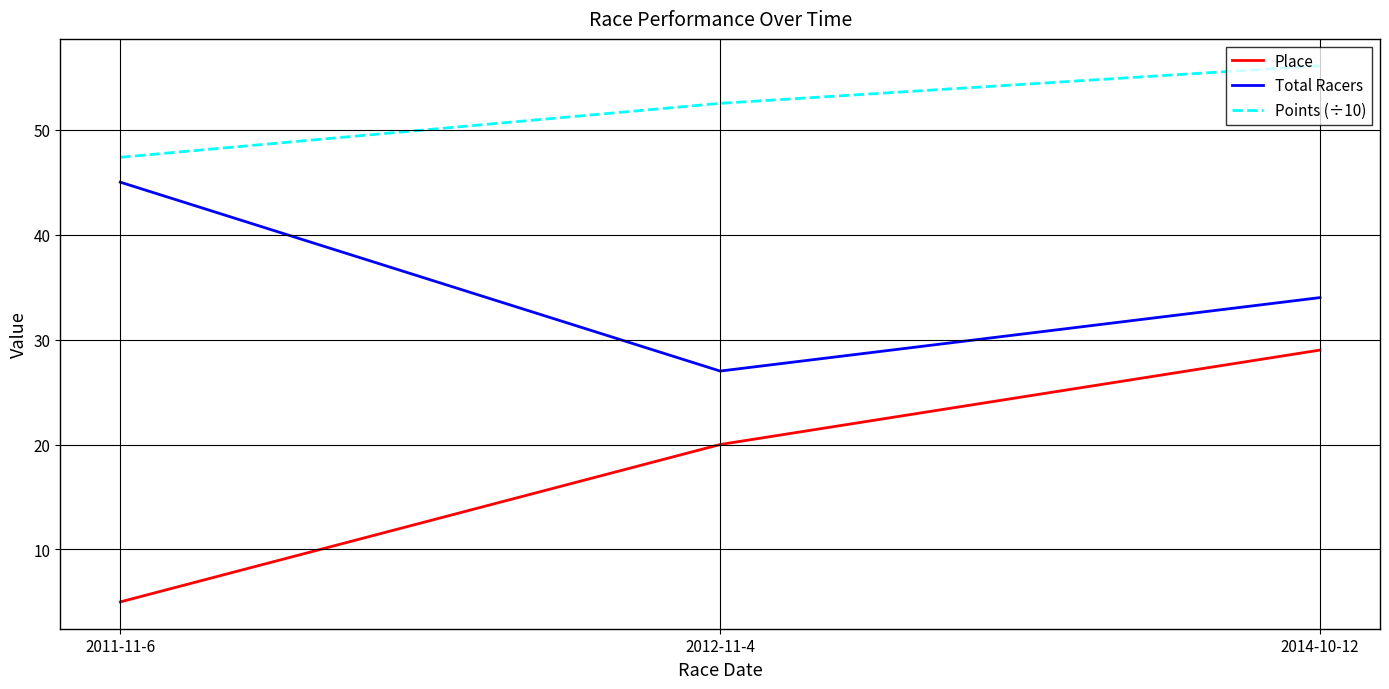

At 2011-11-6, list the series in order from largest to smallest.

Points (÷10), Total Racers, Place